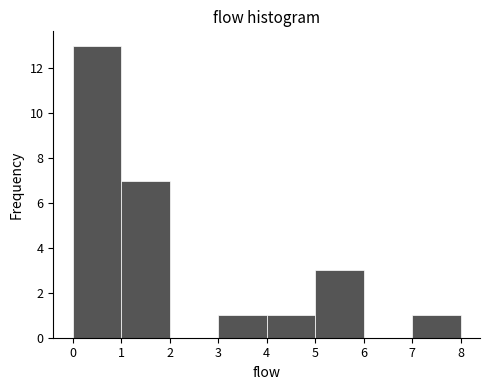

How tall is the bar that spans 4 to 5 on the x-axis? The values are not printed on the chart, so give them approximately, as read against the axis.

1